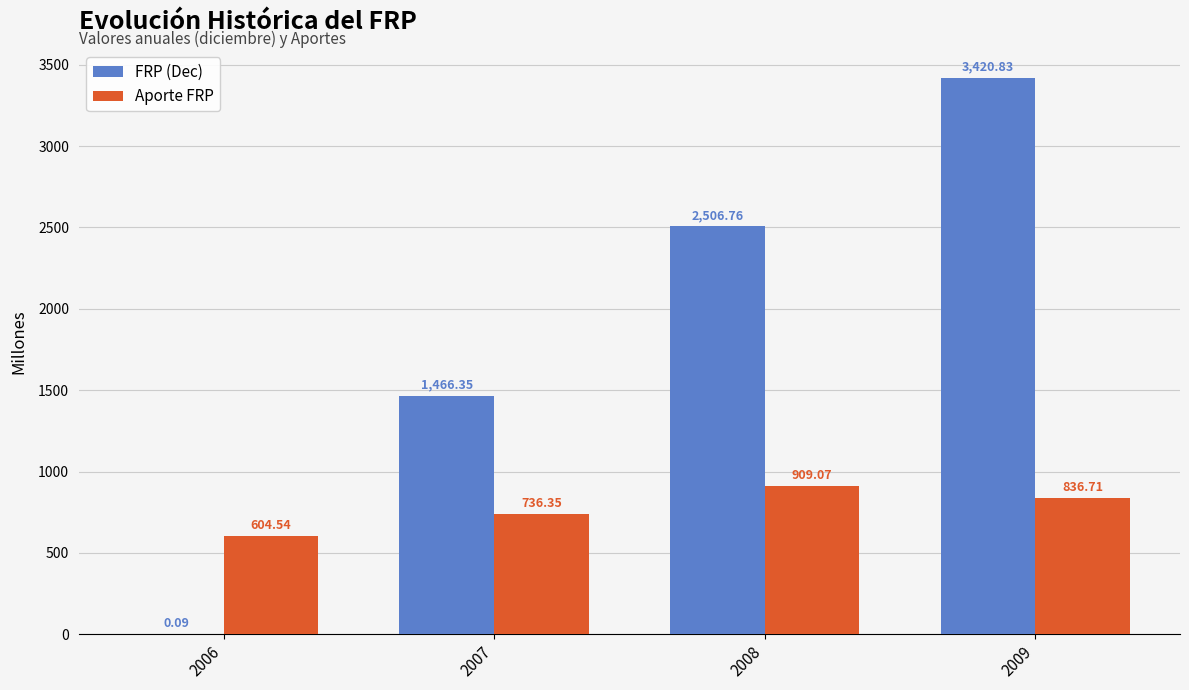

Between 2008 and 2009, which series saw the biggest shift?

FRP (Dec)